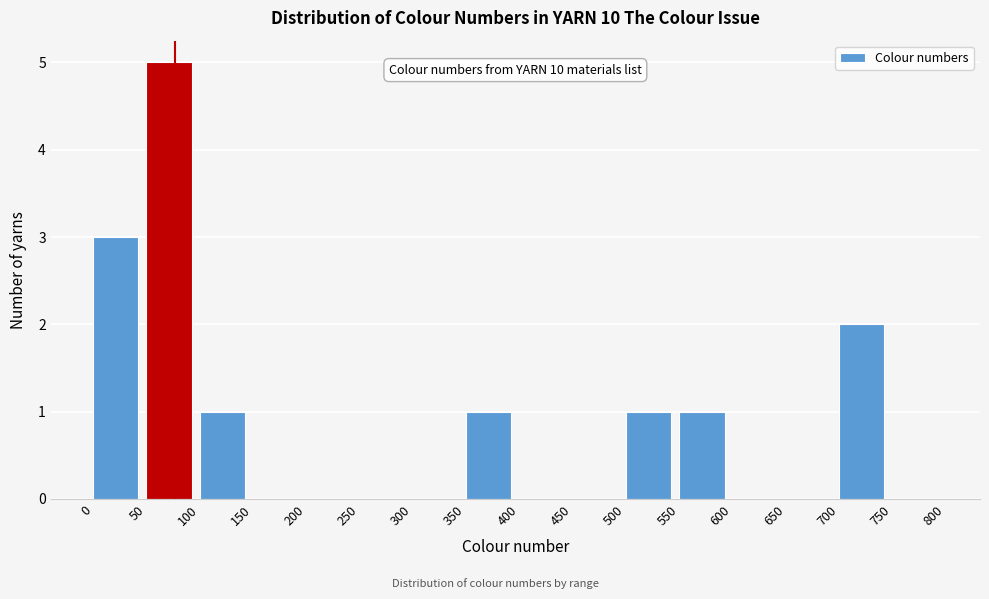

Which range on the x-axis has the tallest bar?

50 to 100